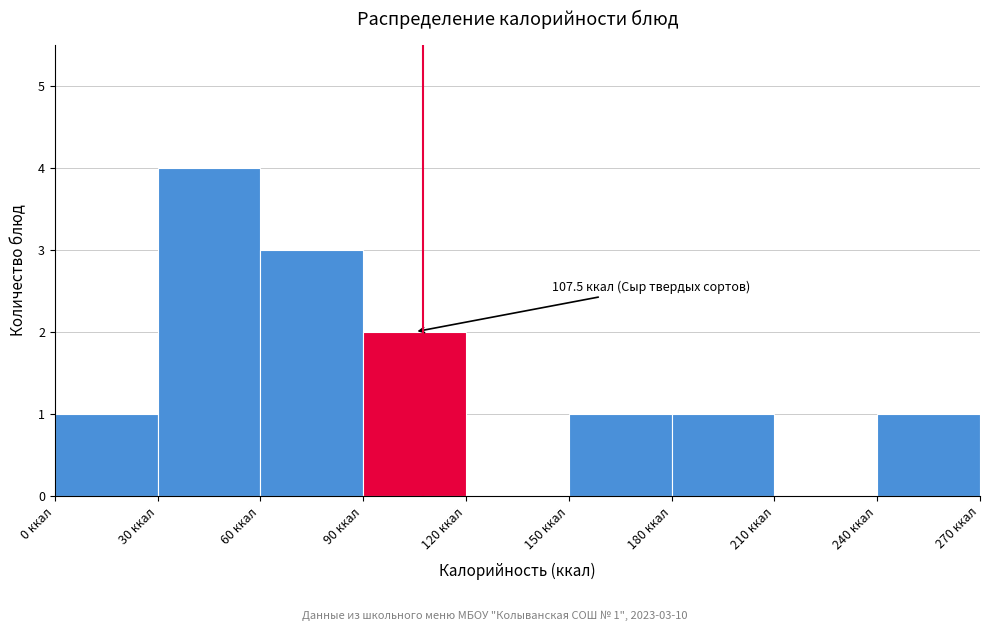

Which range on the x-axis has the tallest bar?

30 to 60